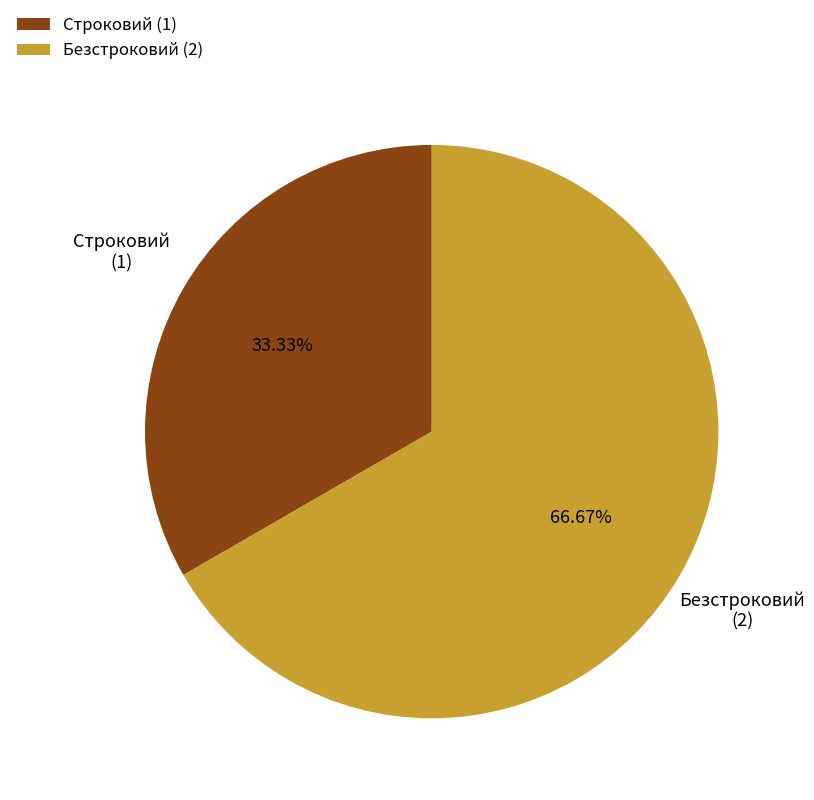

True or false: Строковий accounts for 33% of the total.

True